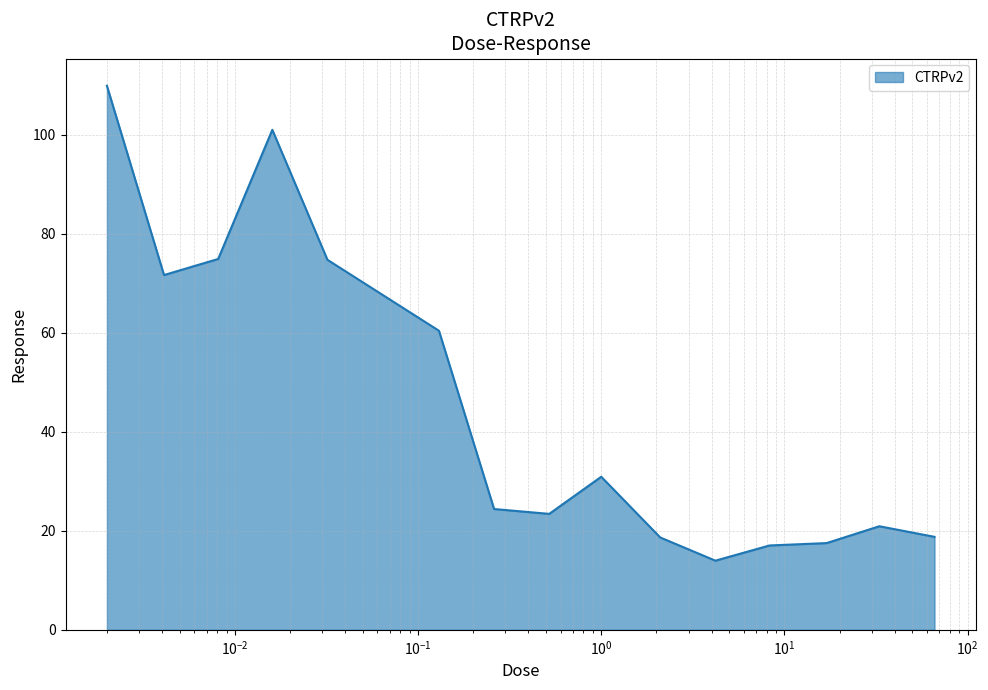

What is the maximum value shown in the chart?

109.9